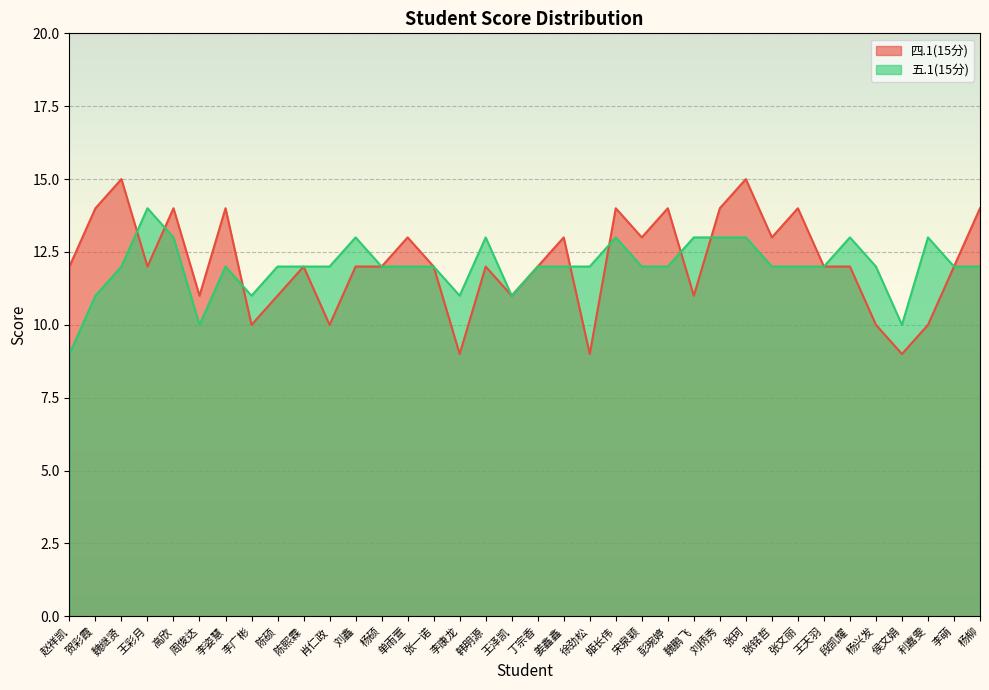

What is the difference between the highest and lowest values at 段凯耀?

1